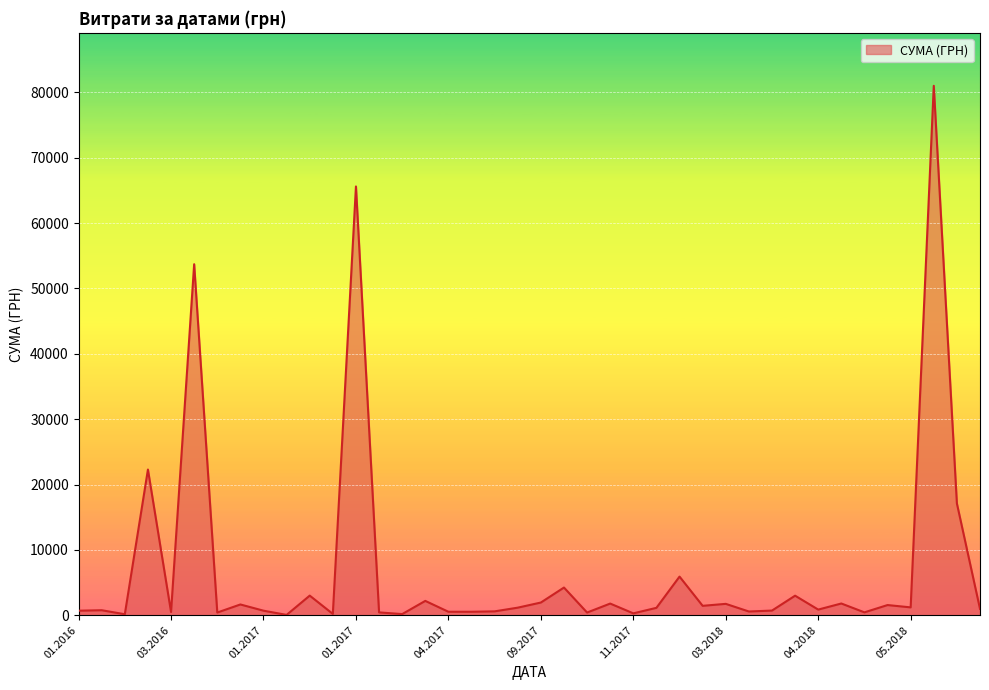

What is the maximum value shown in the chart?

80990.0